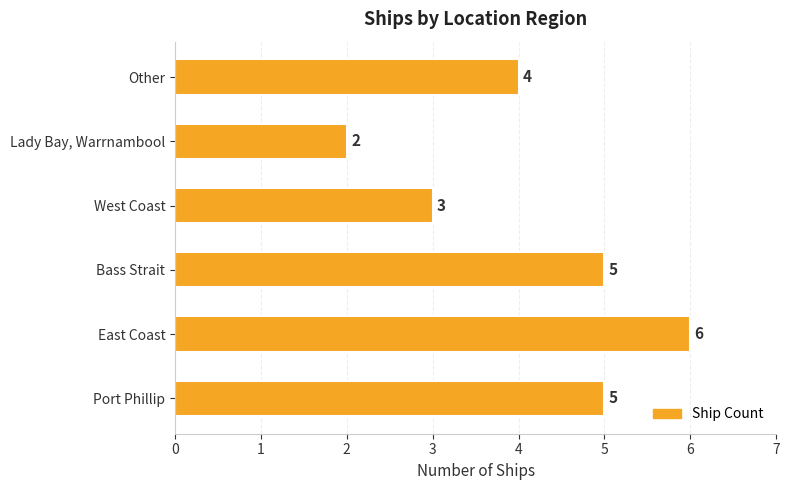

How many data points are less than 5?

3